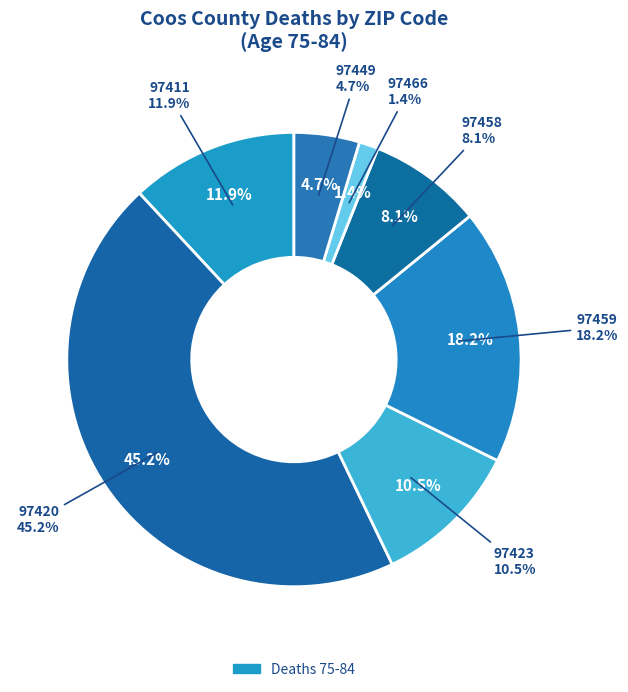

Which category has the biggest portion of the pie?

97420